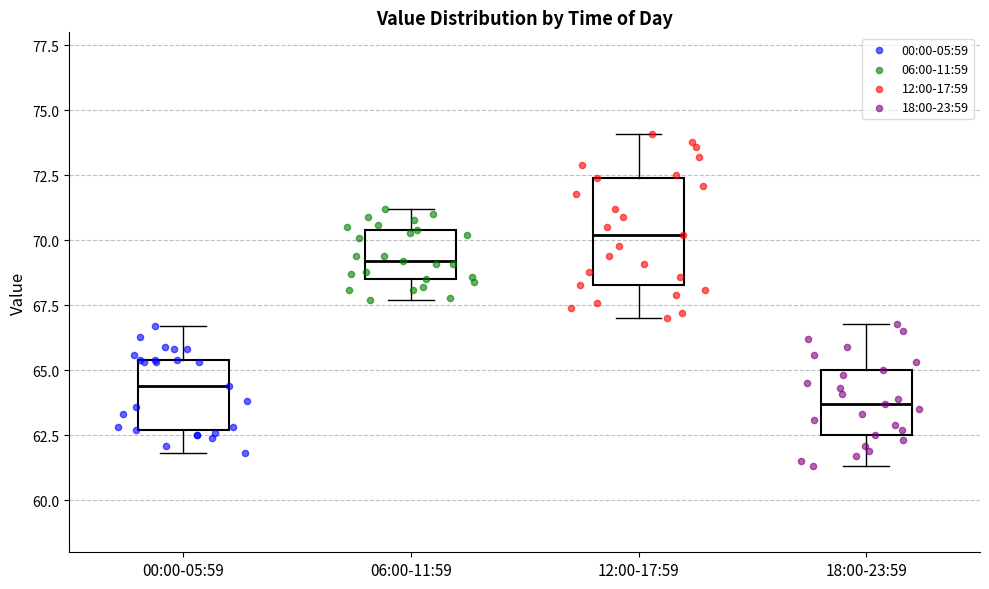

Which box has the lowest median line?

18:00-23:59